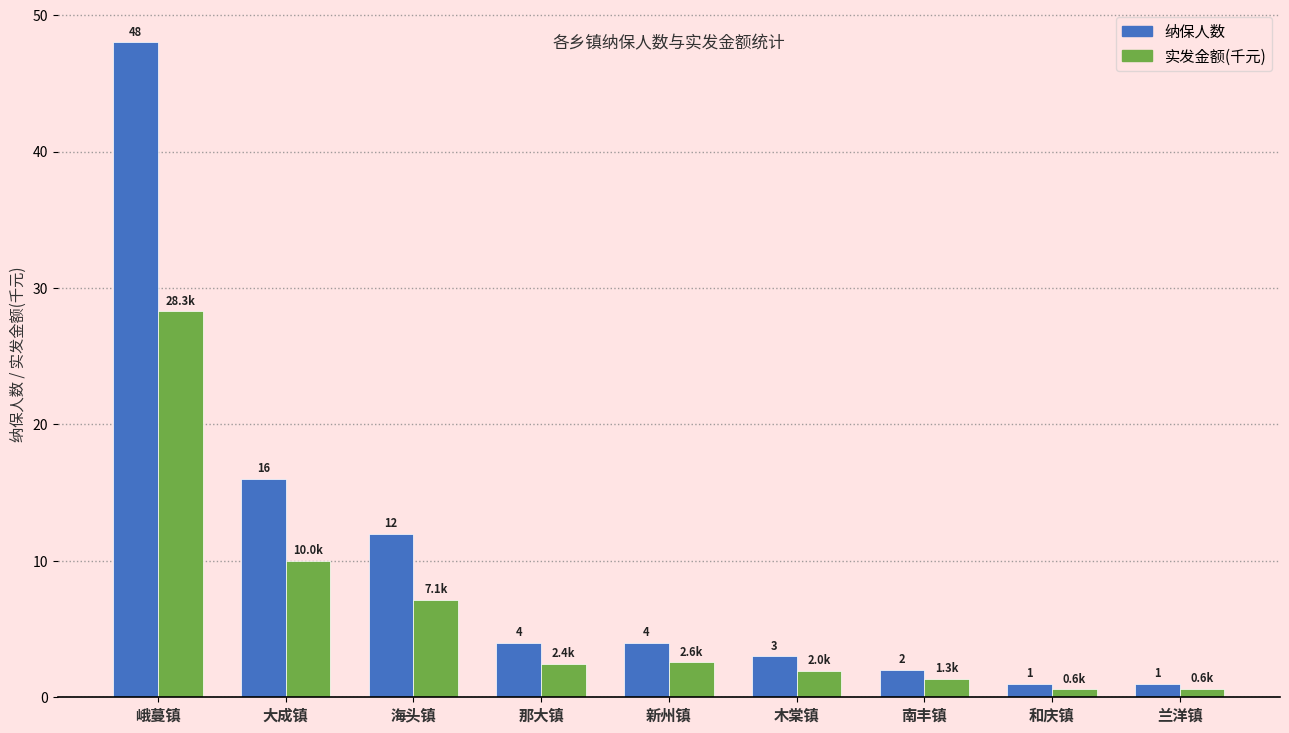

Is the value of 纳保人数 at 木棠镇 greater than the value of 实发金额(千元) at 和庆镇?

Yes